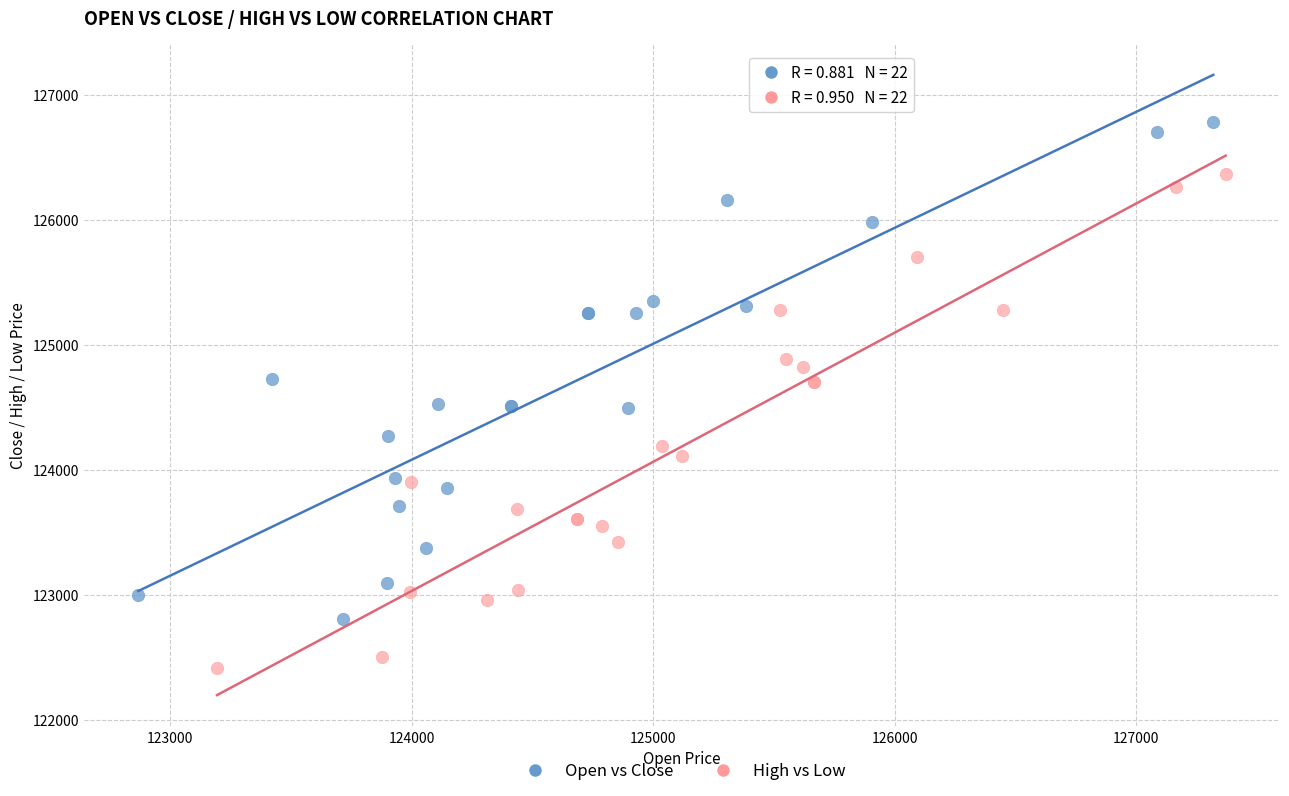

Which series contains the highest Y value?

Open vs Close